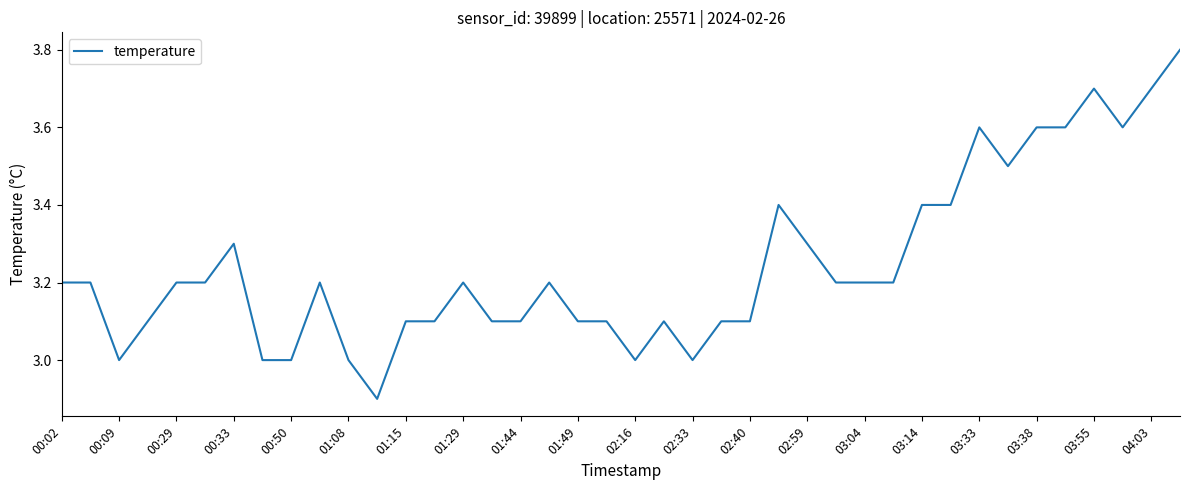

What is the maximum value shown in the chart?

3.8